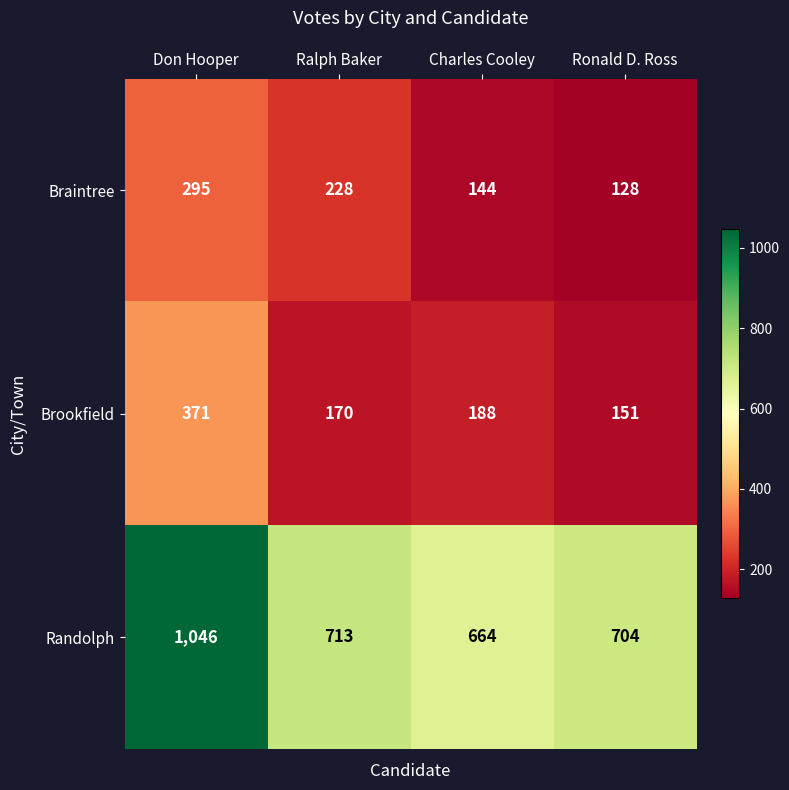

What is the sum of all Braintree values?

795